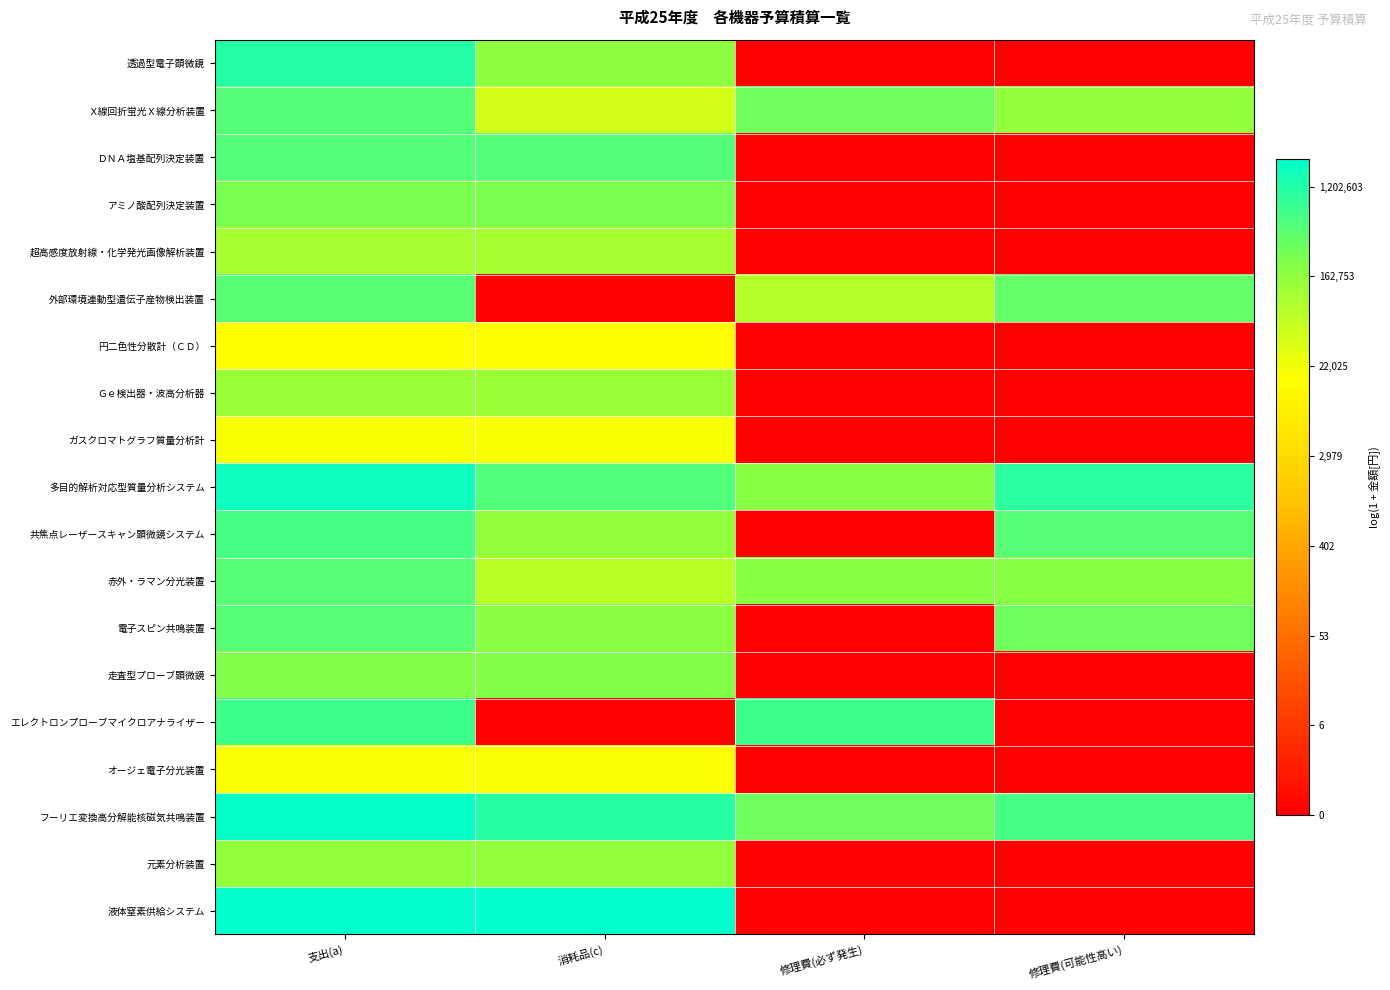

What is the greatest value displayed?

14.6